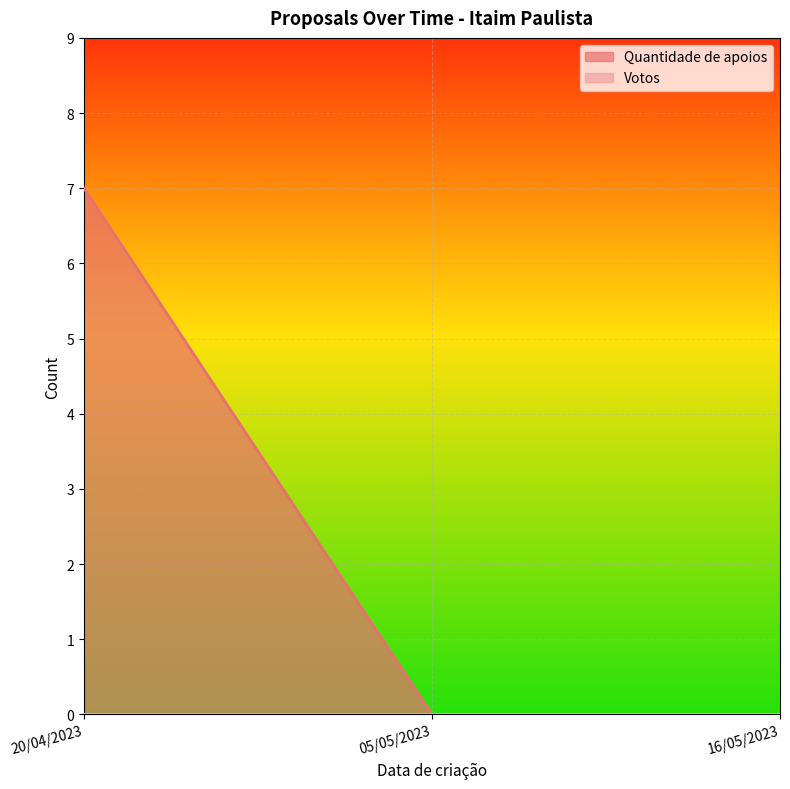

What is the change in value from 20/04/2023 to 05/05/2023?

-7